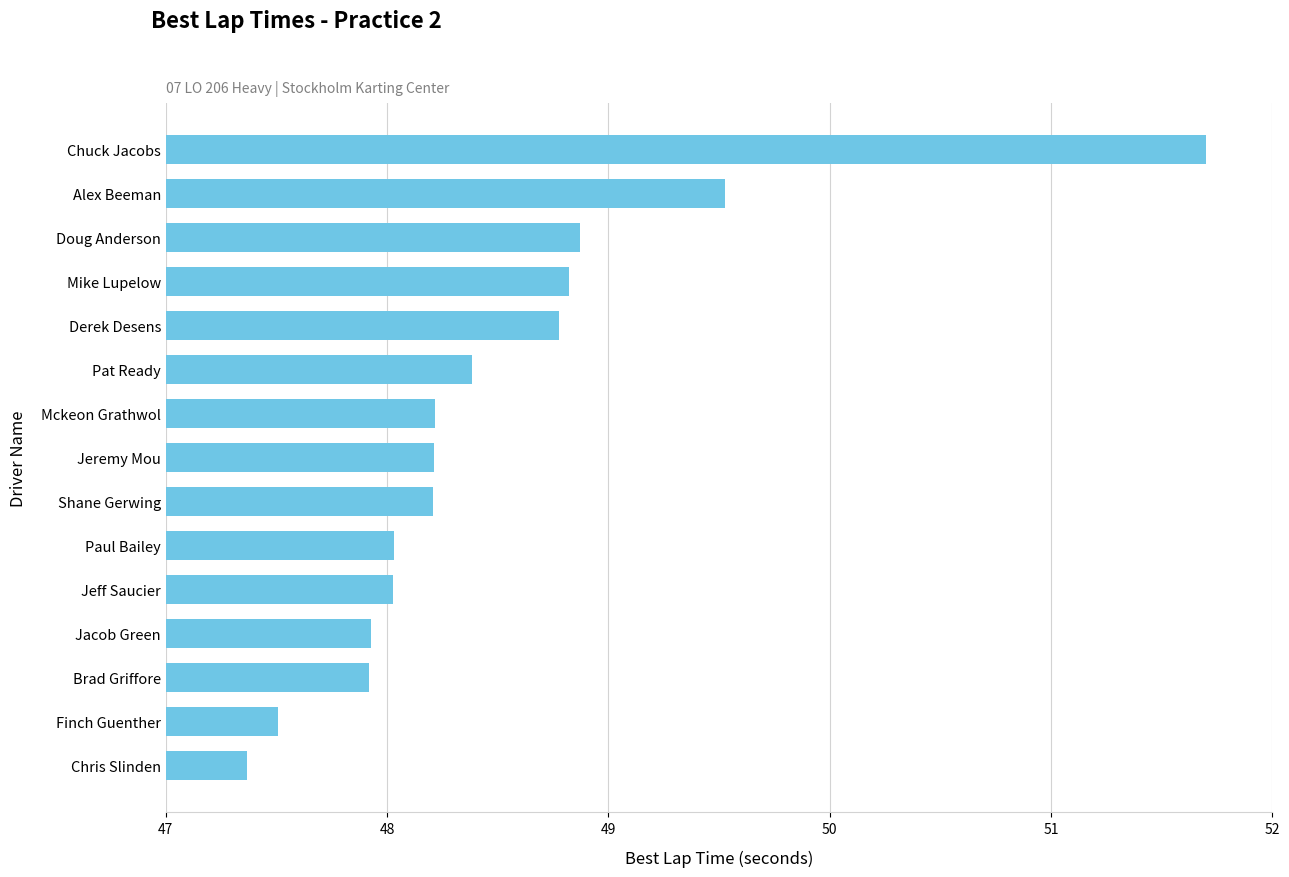

What is the difference between the maximum and minimum values?

4.3